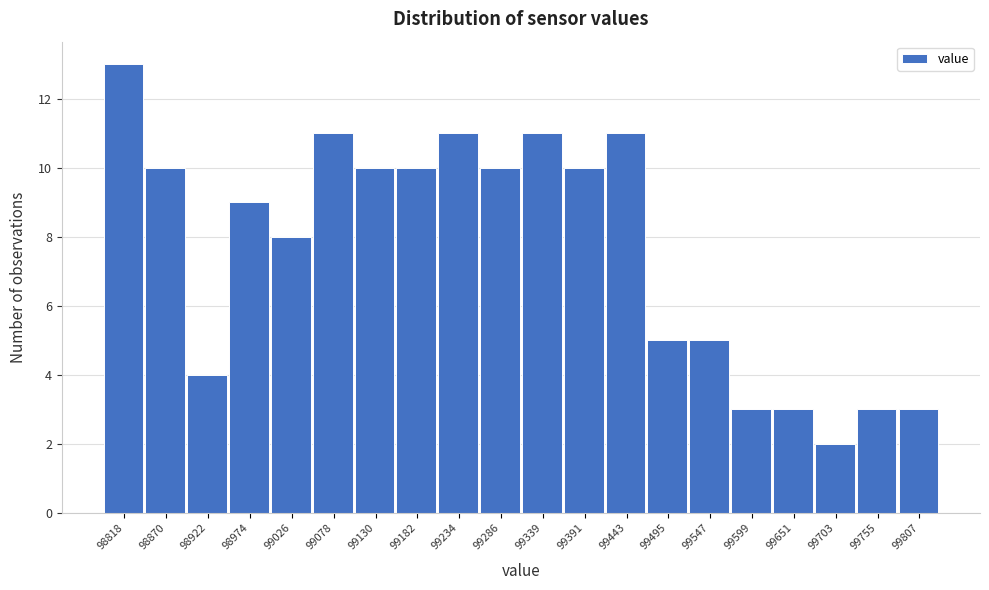

Reading left to right, list all the values displayed in this chart.

98818=13	98870=10	98922=4	98974=9	99026=8	99078=11	99130=10	99182=10	99234=11	99286=10	99339=11	99391=10	99443=11	99495=5	99547=5	99599=3	99651=3	99703=2	99755=3	99807=3